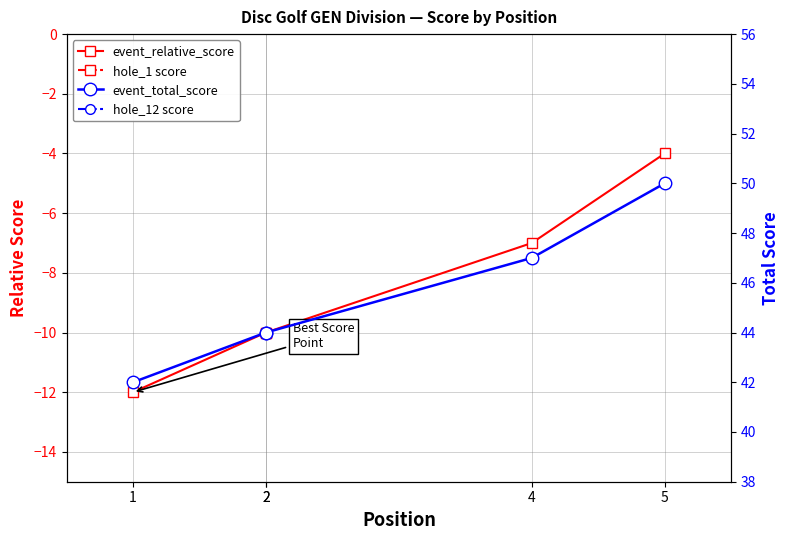

True or false: hole_12 score and event_total_score cross at least once.

False